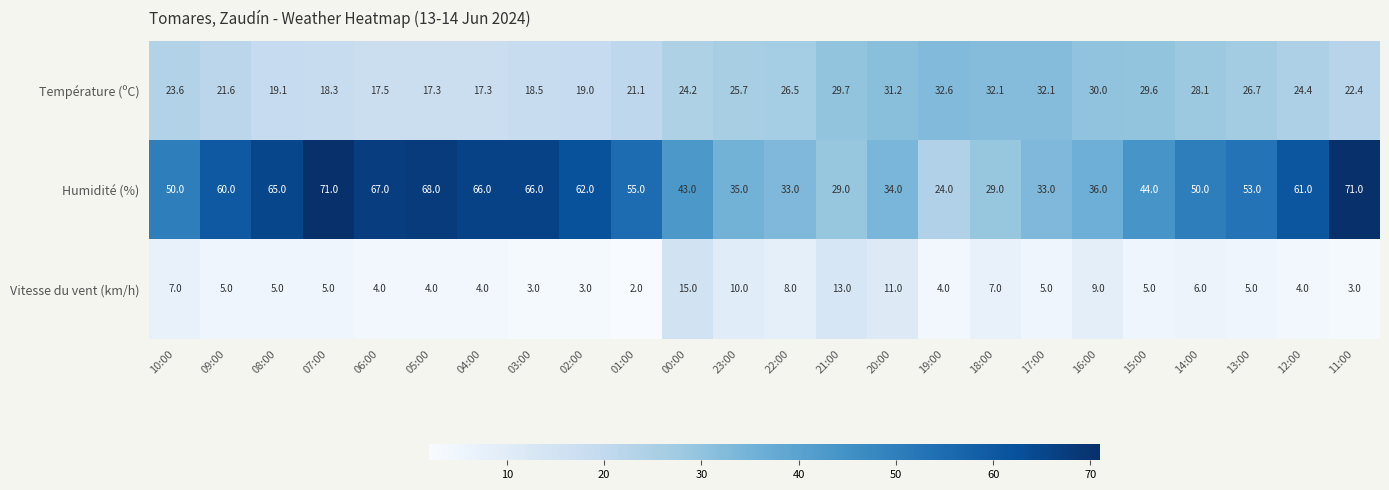

Between 08:00 and 17:00, which series saw the biggest shift?

Humidité (%)